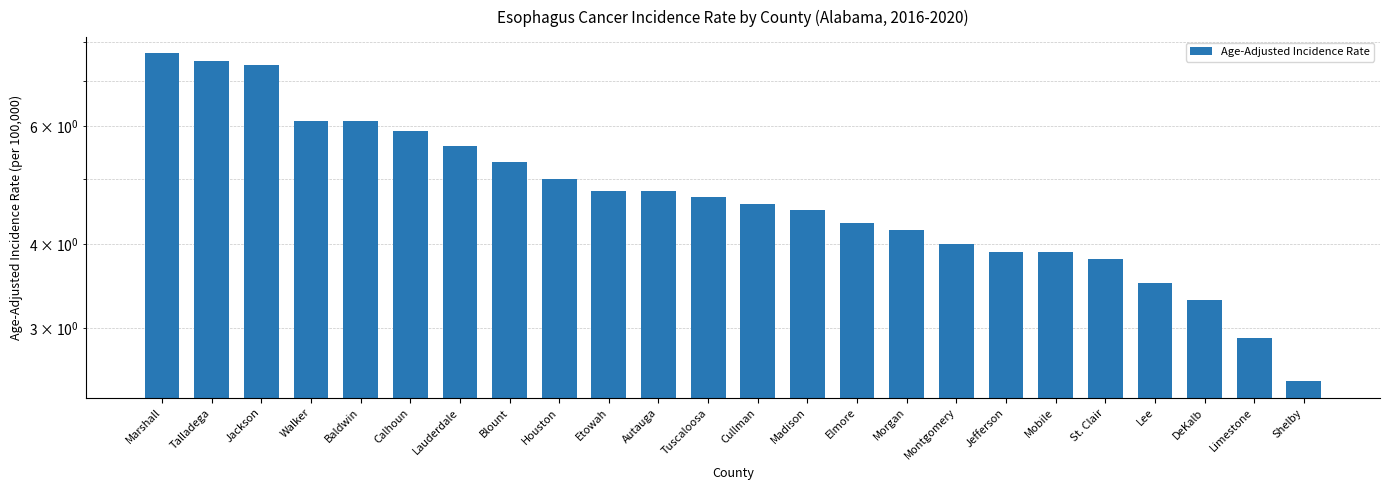

What is the difference between the values at Marshall and Baldwin?

1.6